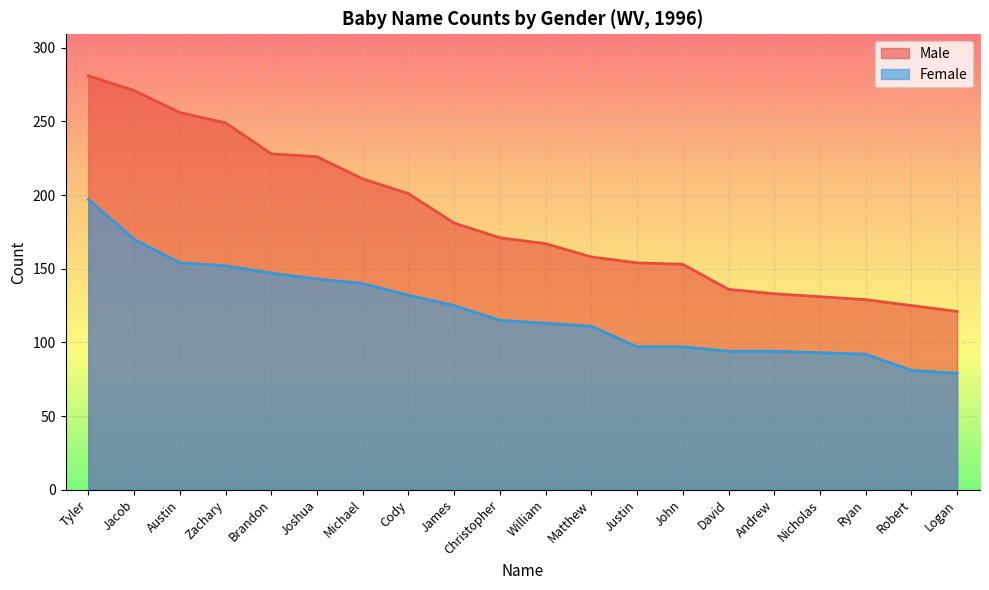

What value does the Male series have at Logan?

121